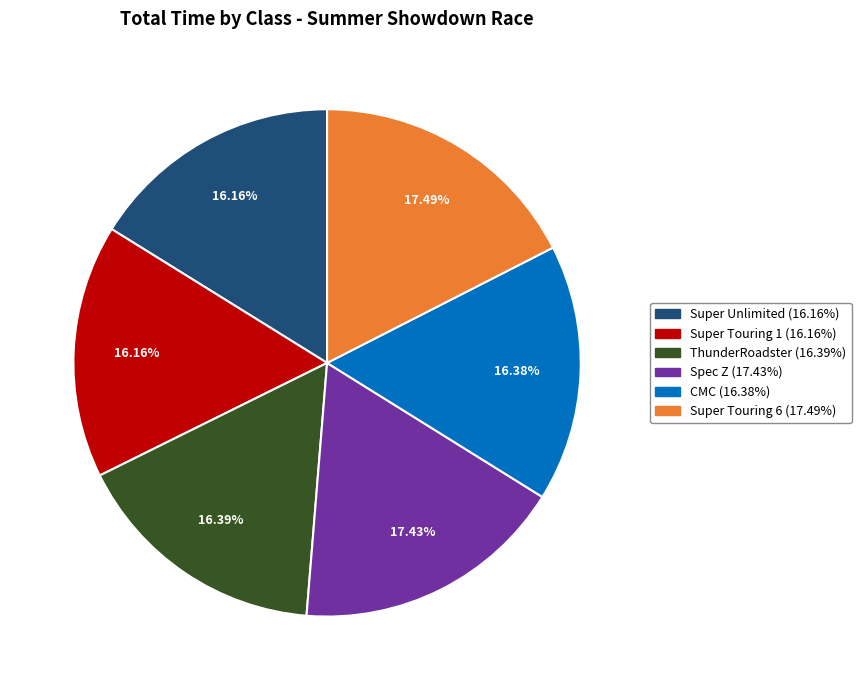

What portion of the pie excludes Super Unlimited?

83.8%